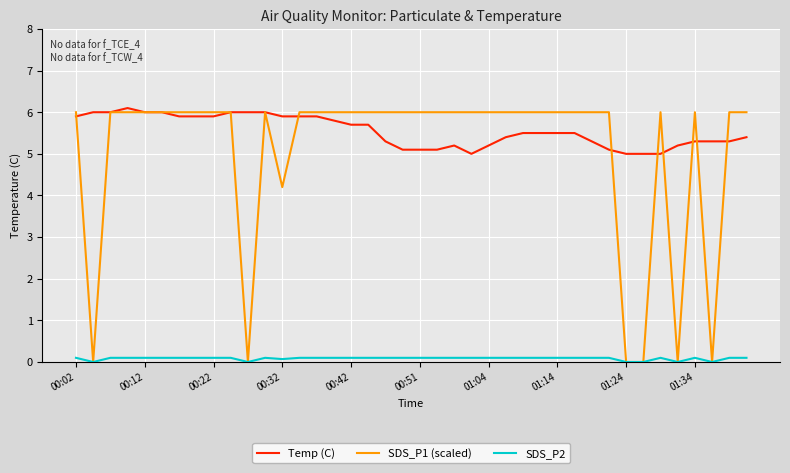

Which series has the largest total across all categories?

Temp (C)